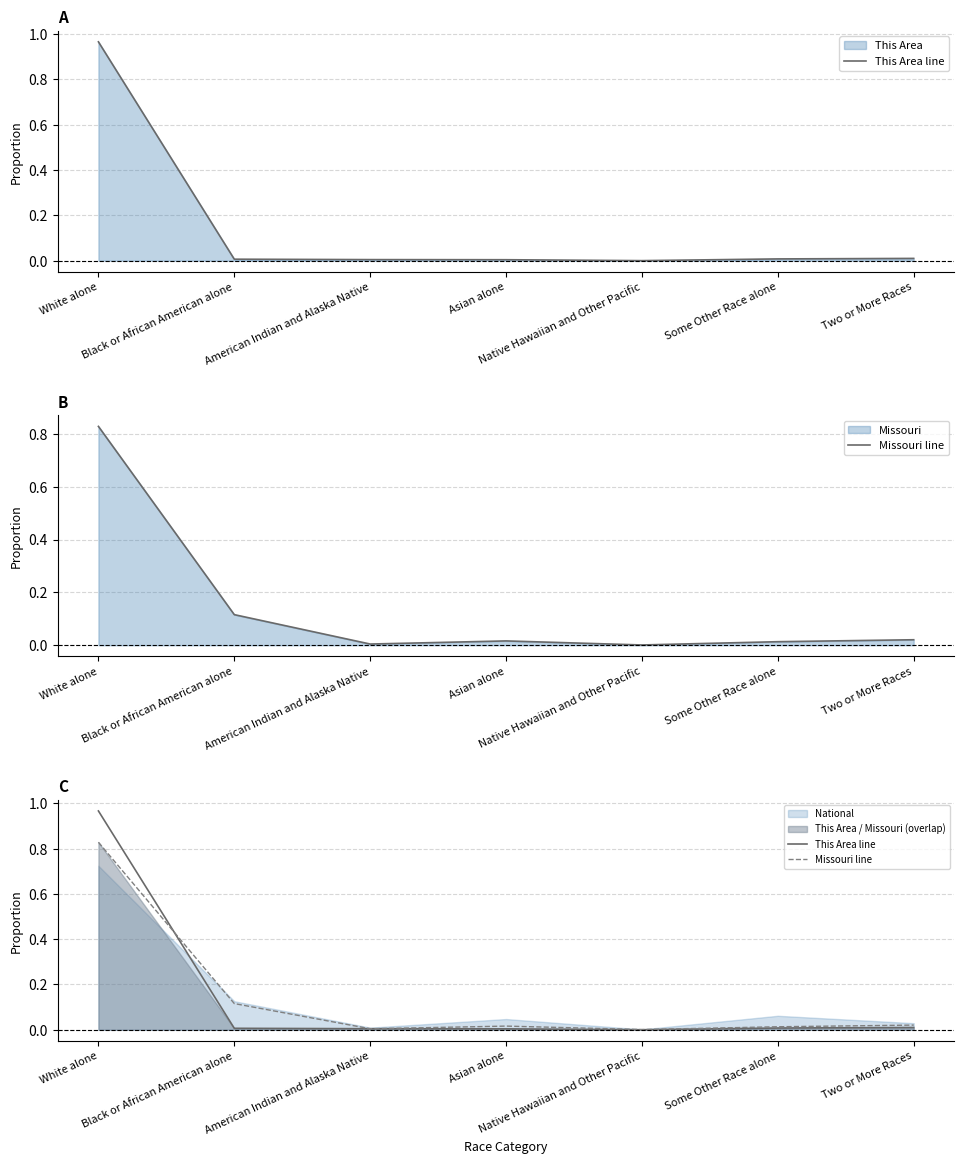

How many lines are shown in the chart?

2